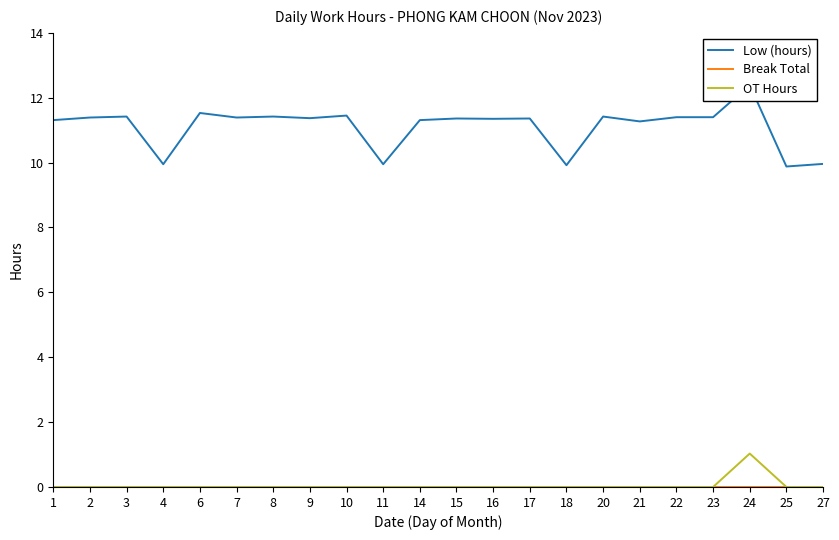

Reading left to right, list all the values displayed in this chart.

Low (hours): 11.3	11.4	11.4	9.9	11.5	11.4	11.4	11.4	11.4	9.9	11.3	11.4	11.3	11.4	9.9	11.4	11.3	11.4	11.4	12.4	9.9	10.0
Break Total: 0.0	0.0	0.0	0.0	0.0	0.0	0.0	0.0	0.0	0.0	0.0	0.0	0.0	0.0	0.0	0.0	0.0	0.0	0.0	0.0	0.0	0.0
OT Hours: 0.0	0.0	0.0	0.0	0.0	0.0	0.0	0.0	0.0	0.0	0.0	0.0	0.0	0.0	0.0	0.0	0.0	0.0	0.0	1.0	0.0	0.0